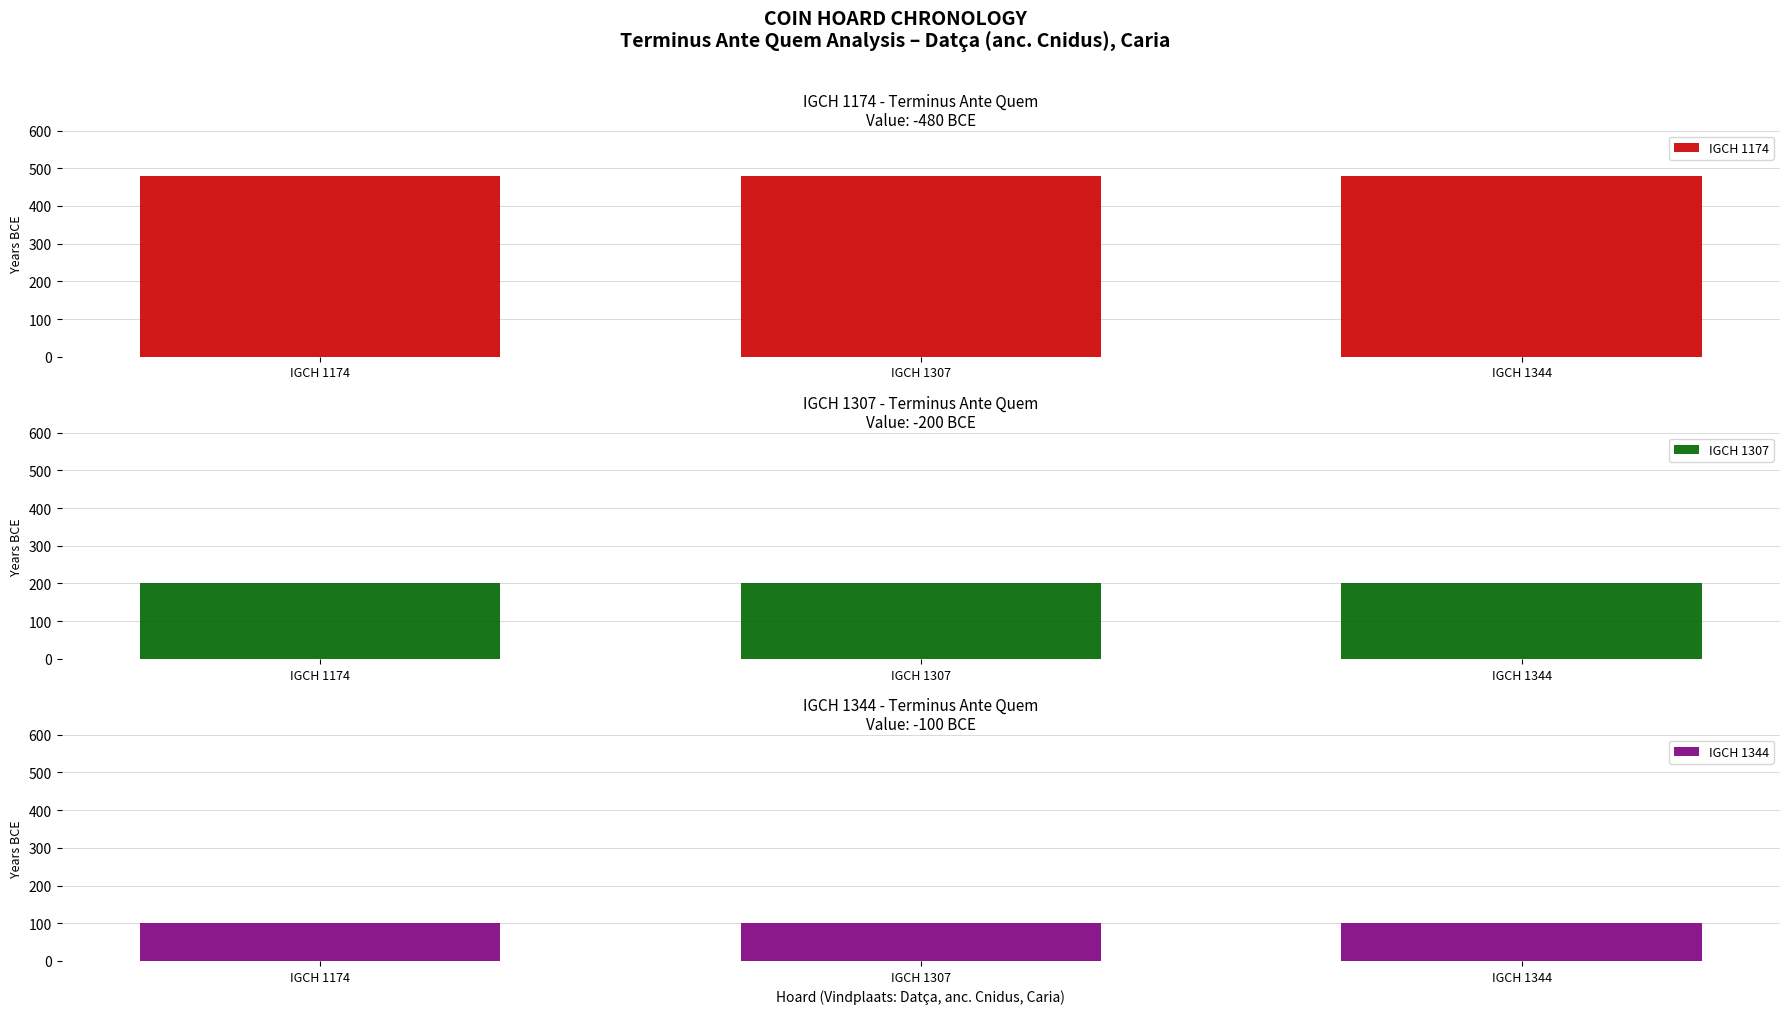

What is the average value of the IGCH 1344 series?

100